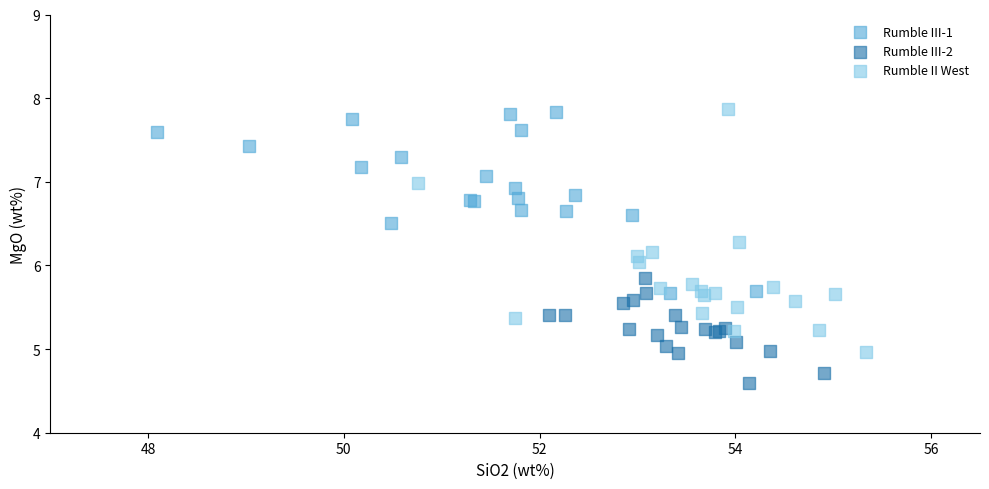

Which series reaches the minimum Y coordinate?

Rumble III-2